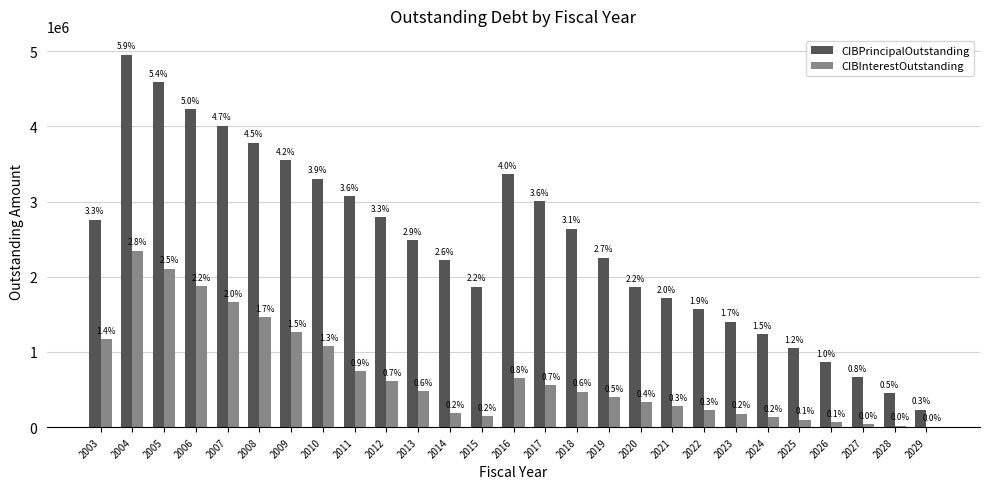

Where does the CIBInterestOutstanding series first go above 472852?

2003